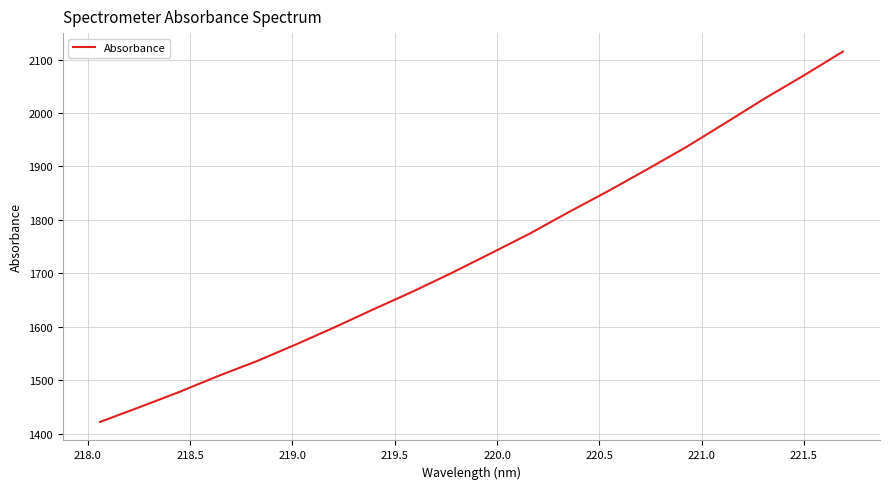

What is the smallest value displayed?

1422.0